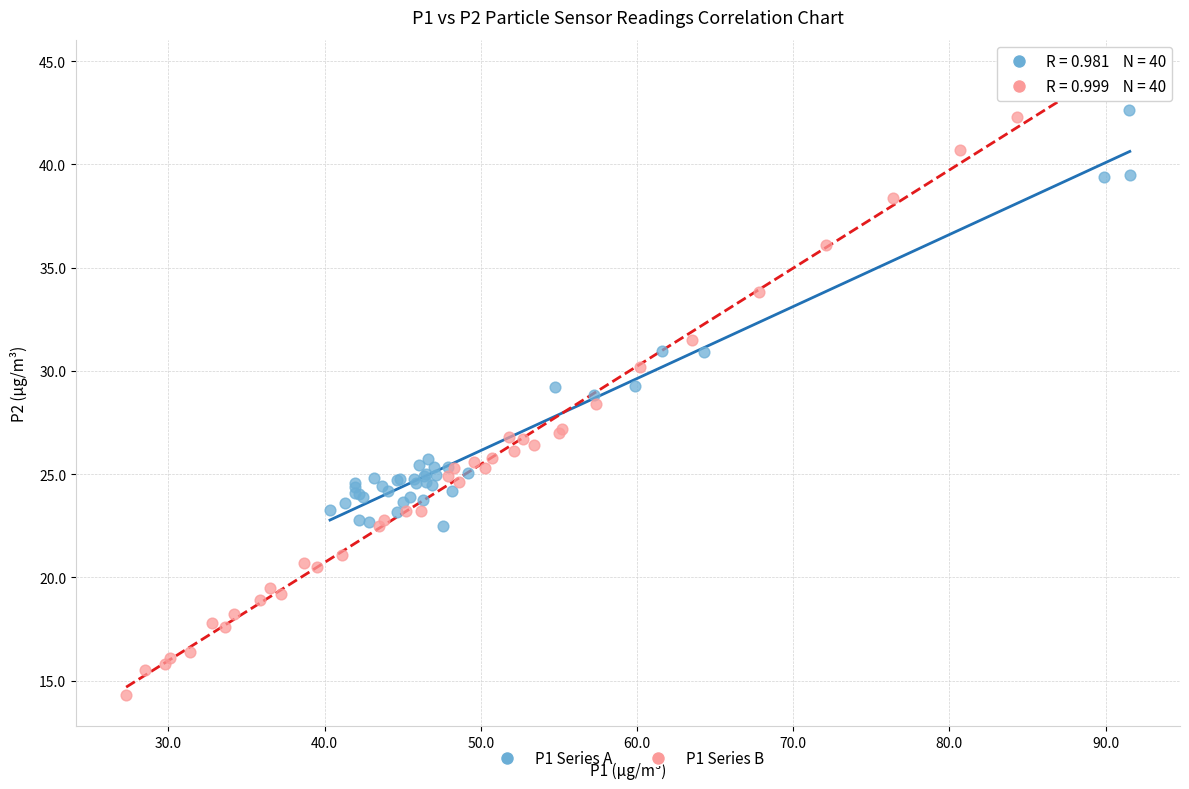

Which series has the widest spread of Y values?

P1 Series B